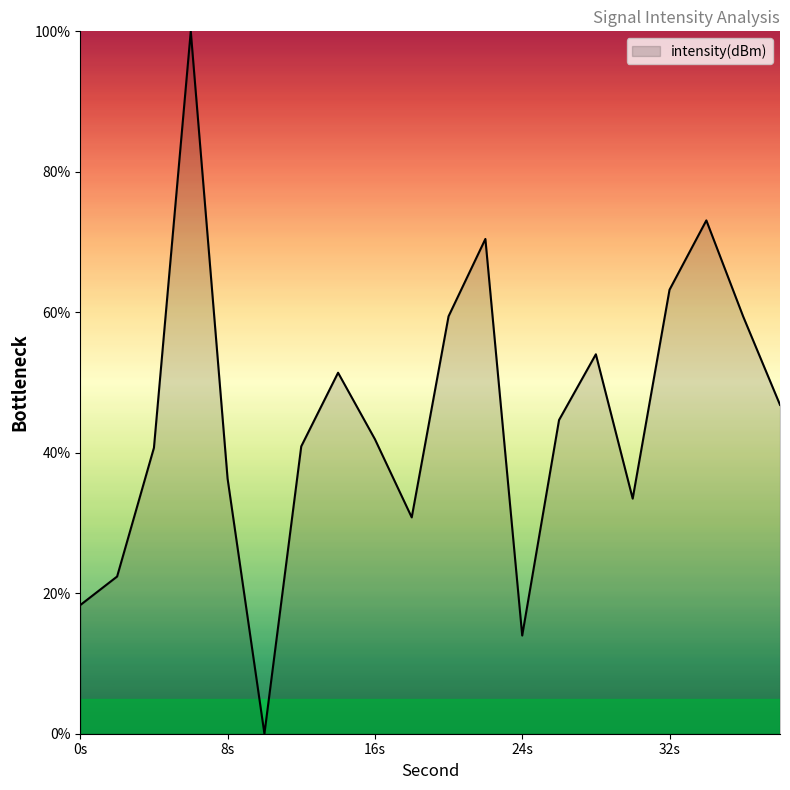

What is the difference between the maximum and minimum values?

100.0